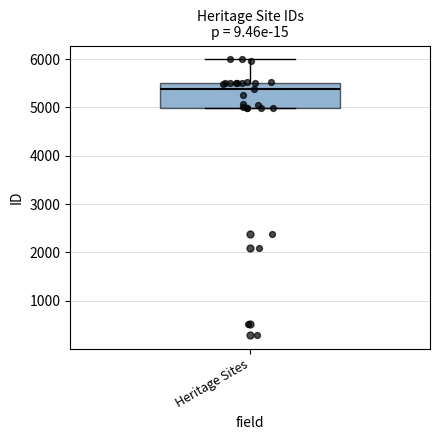

Read this box plot against the y-axis: the position of the median line, the range covered by the box, and the ends of both whiskers. The values are not printed on the chart, so give them approximately, as read against the axis.

median 5400, box 5000 to 5500, whiskers 5000 to 6000